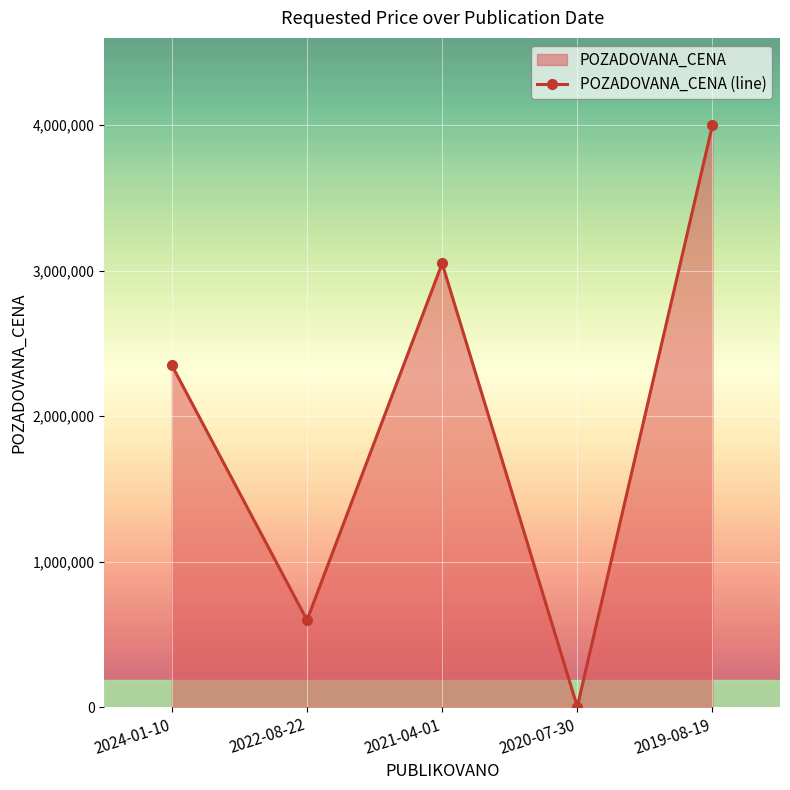

Does the chart display data point markers on the line(s)?

Yes